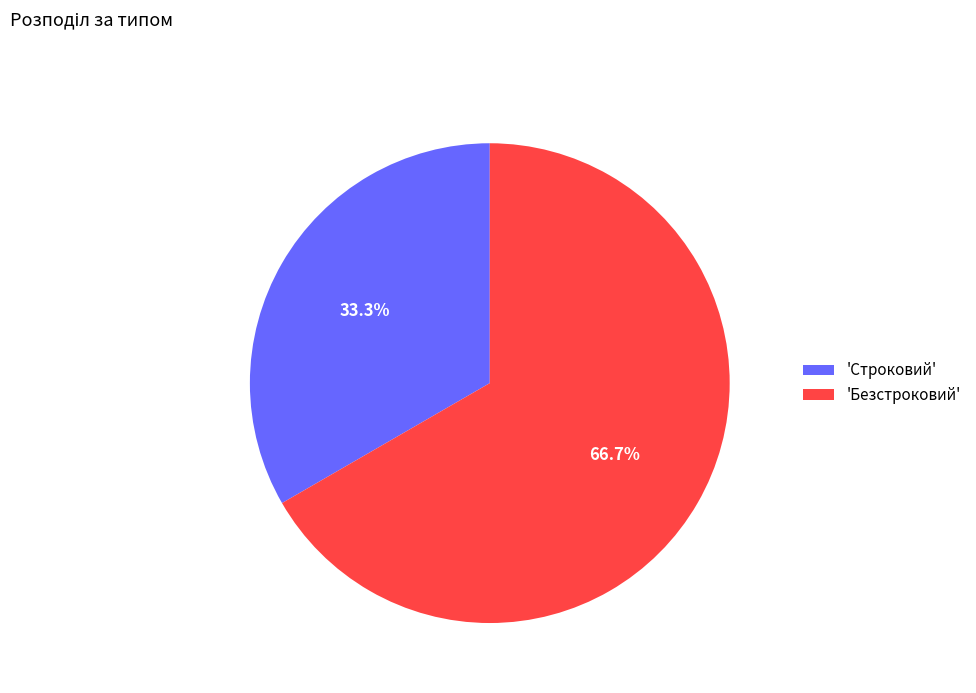

Is there a majority slice in this chart?

Yes